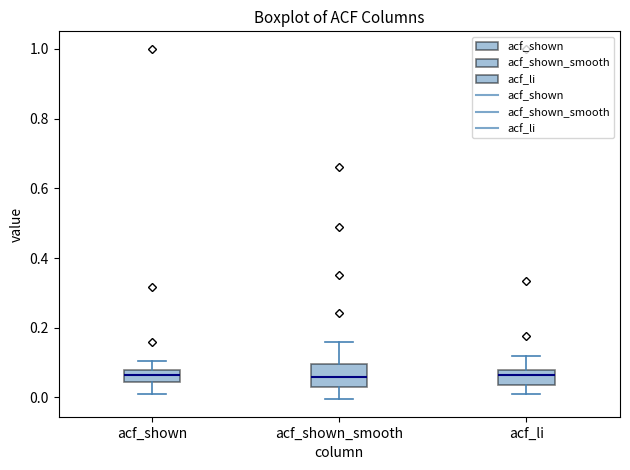

Which box is the tallest, from its lower edge to its upper edge?

acf_shown_smooth